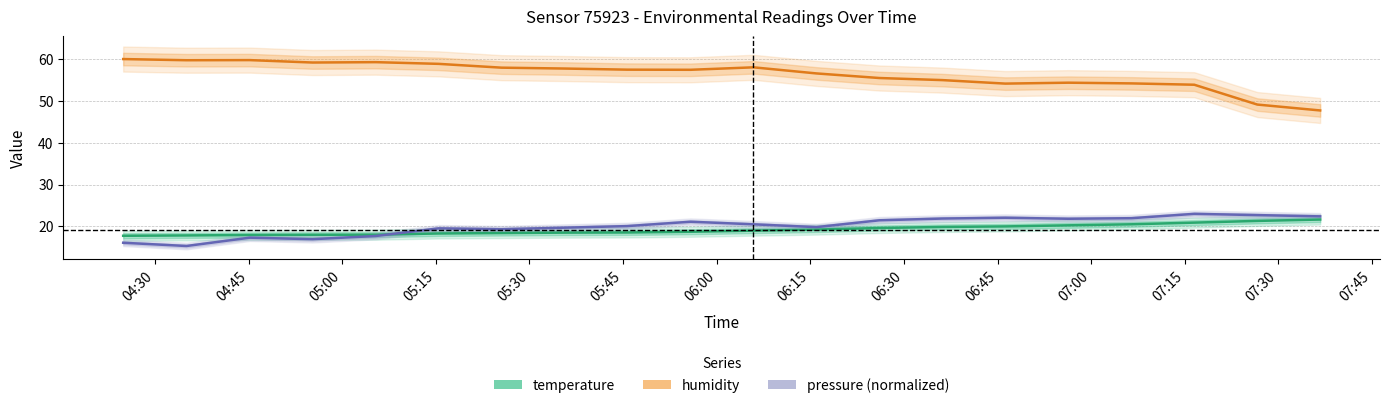

What is the lowest value of the humidity series?

47.7